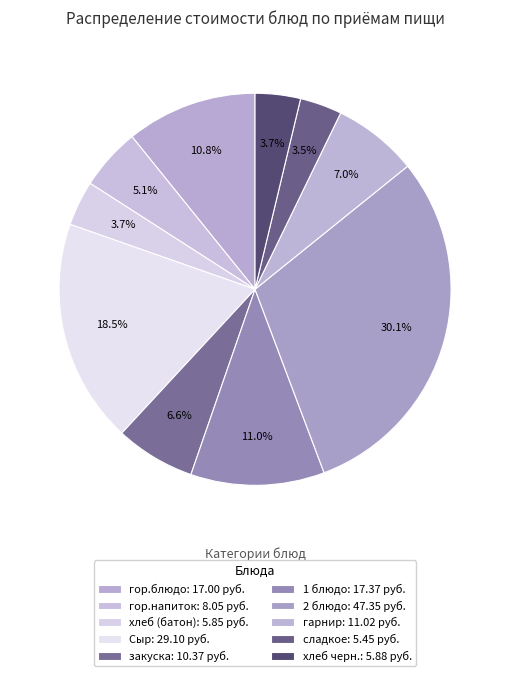

True or false: закуска accounts for 7% of the total.

True